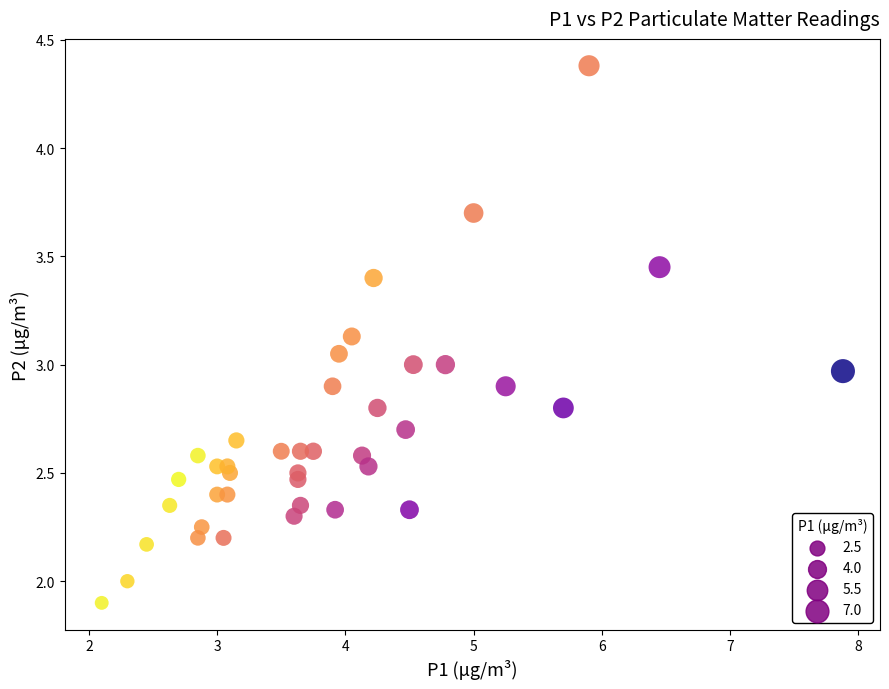

What is the range of X values (max minus min)?

5.8